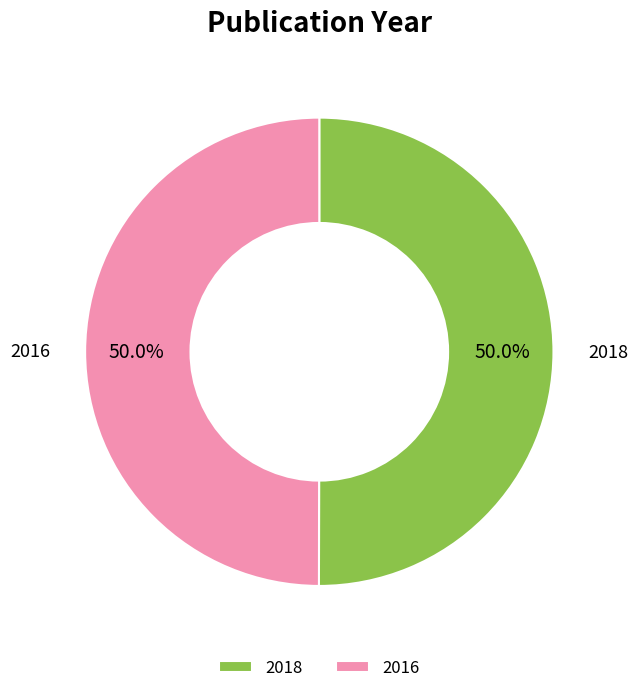

Is the sum of 2016 and 2018 greater than half?

Yes